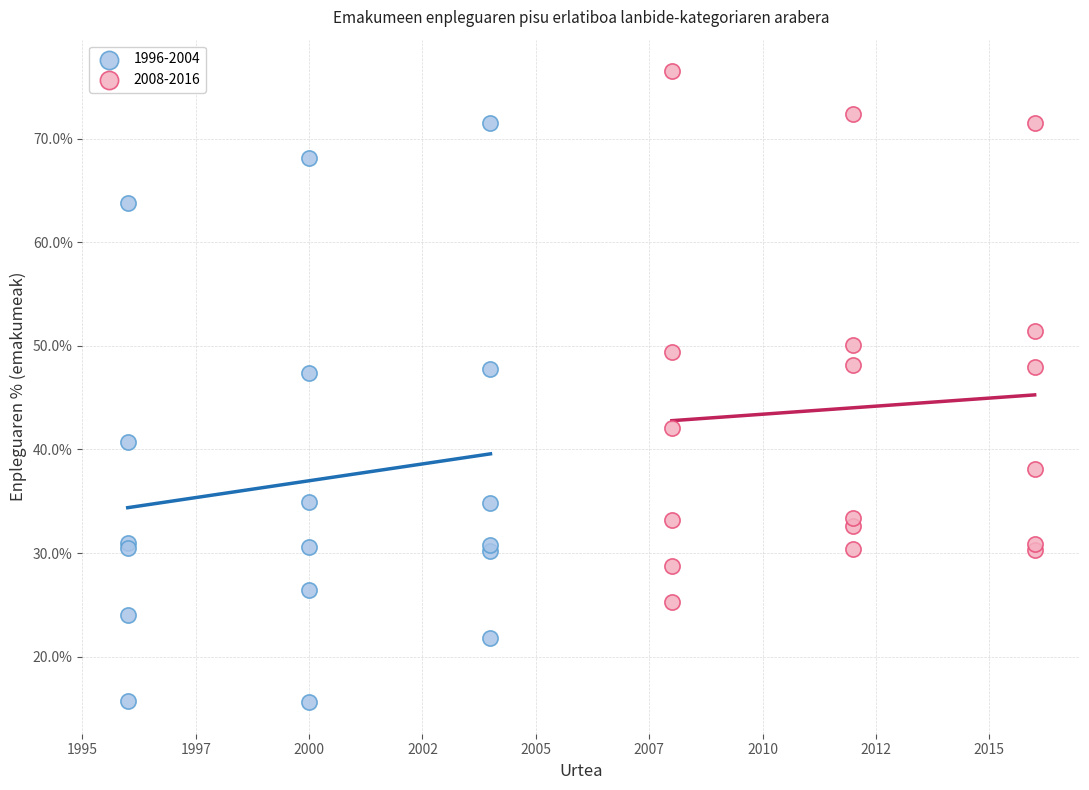

Which series contains the highest Y value?

2008-2016